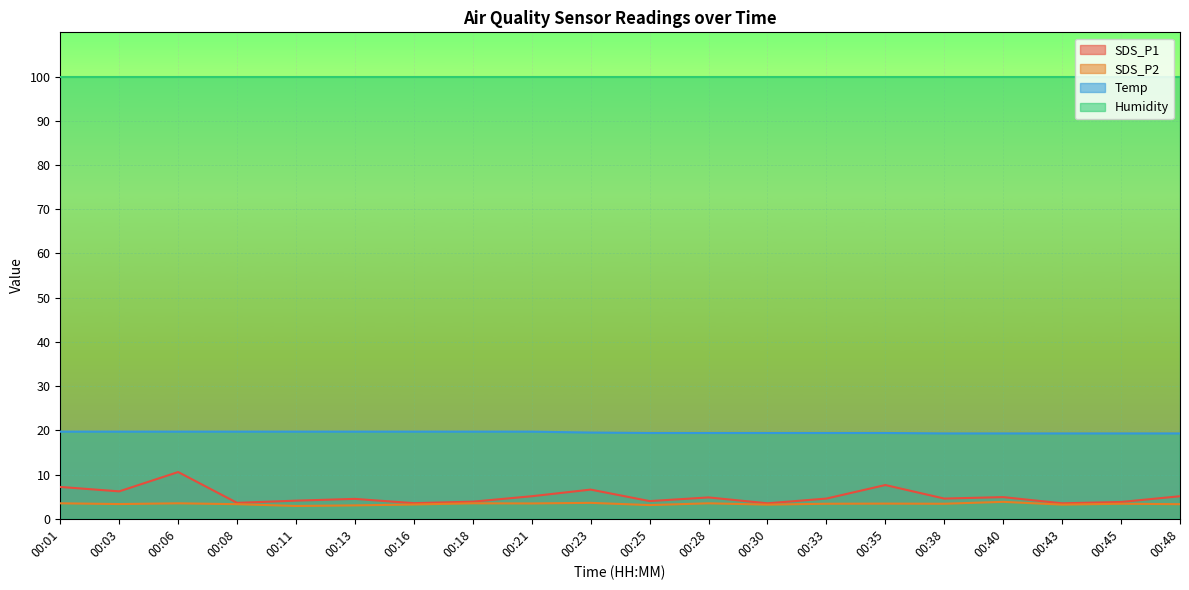

What is the difference between the highest and lowest values at 00:21?

96.4